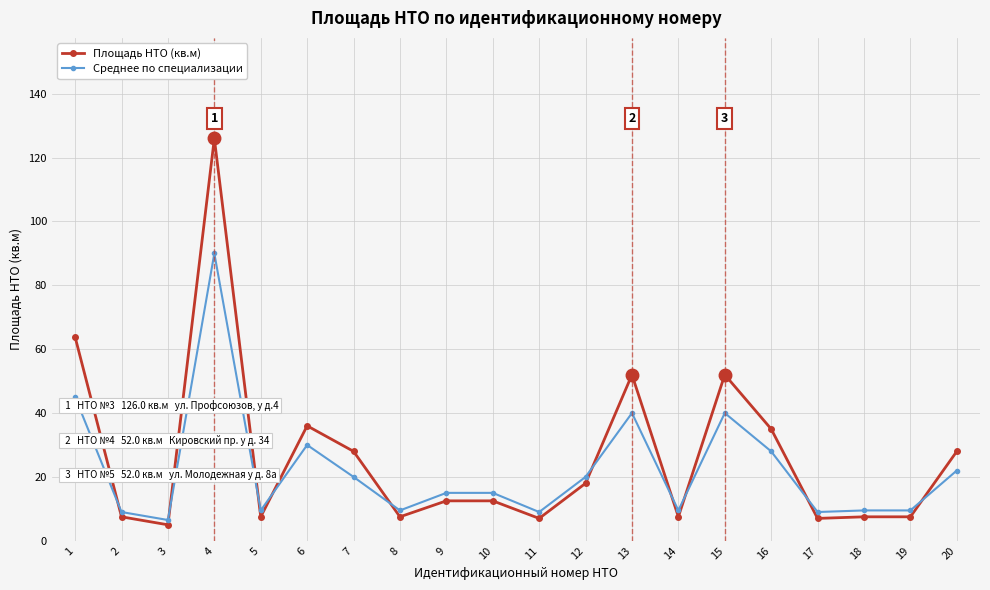

At how many categories does at least one series exceed 16?

9